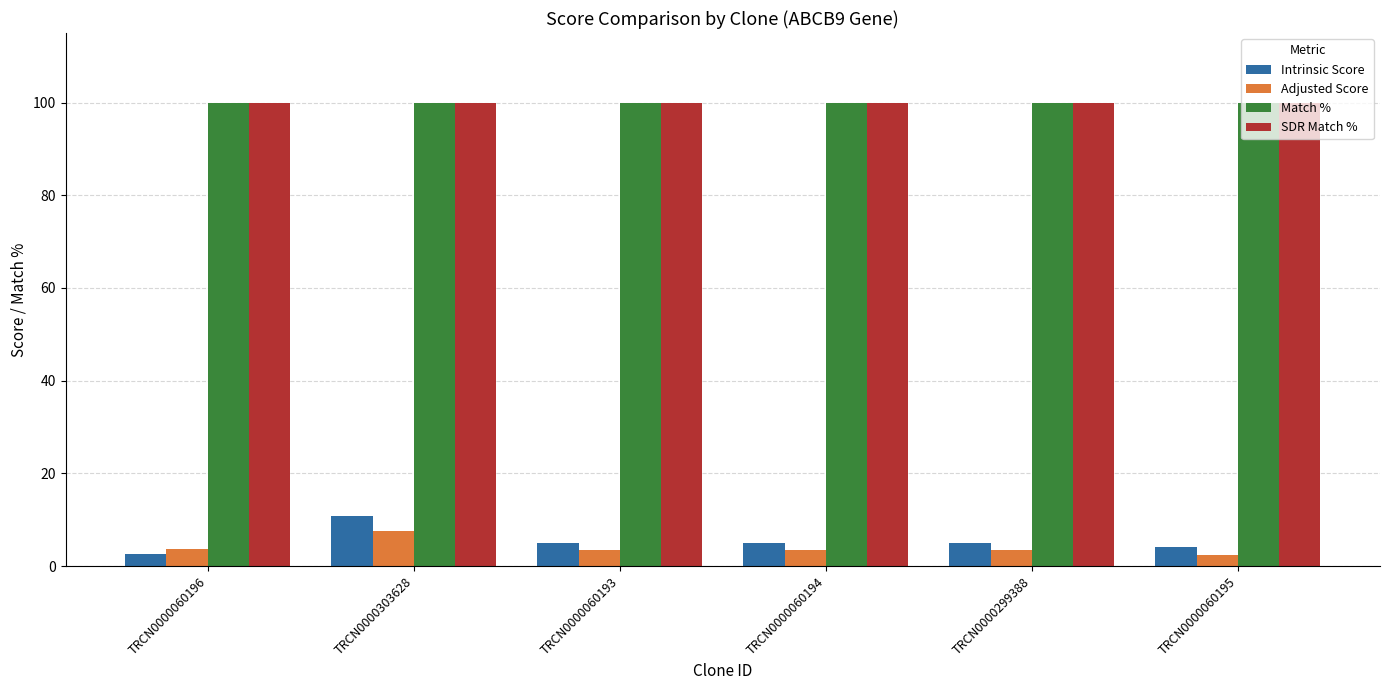

What is the total value across all series at TRCN0000303628?

218.4